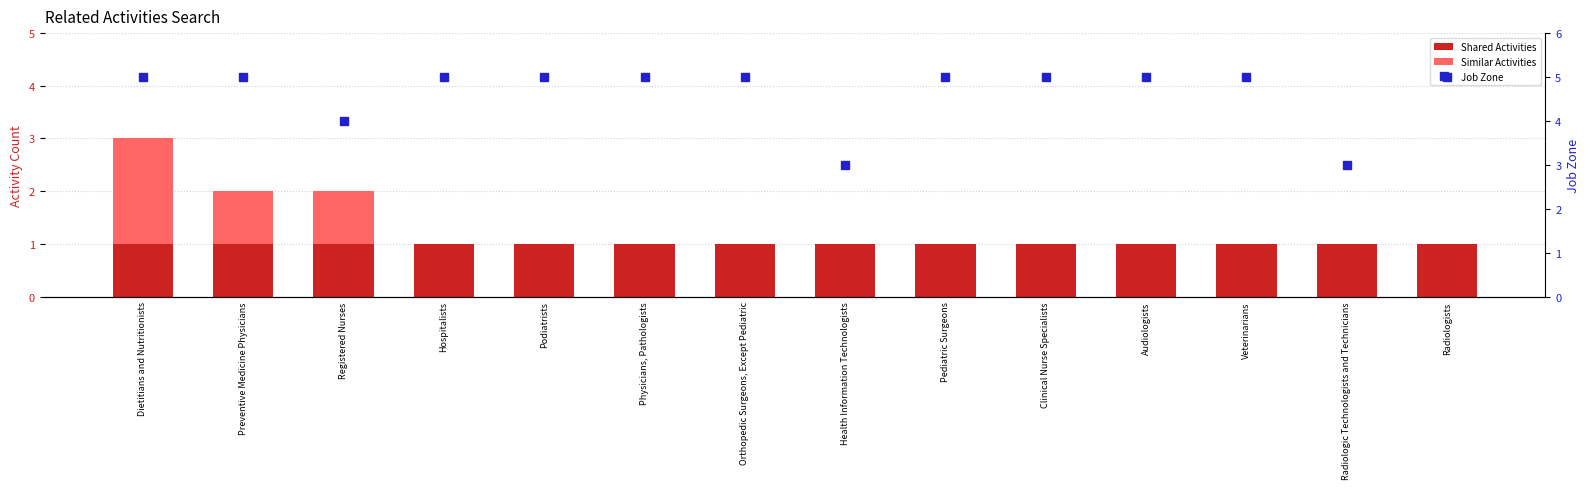

Reading left to right, extract all data points from this chart.

Shared Activities: 1	1	1	1	1	1	1	1	1	1	1	1	1	1
Similar Activities: 2	1	1	0	0	0	0	0	0	0	0	0	0	0
Job Zone: 5	5	4	5	5	5	5	3	5	5	5	5	3	5